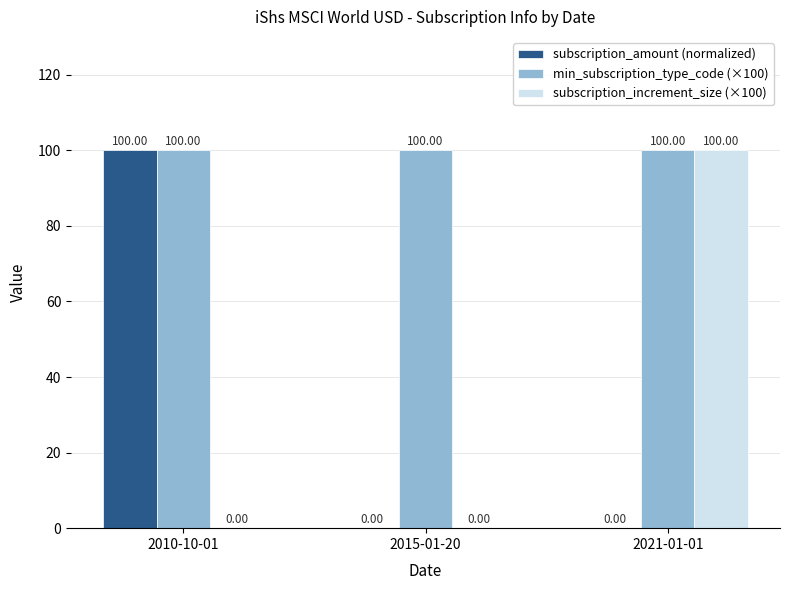

Is it true that subscription_increment_size (×100) equals 100.0 at 2021-01-01?

True